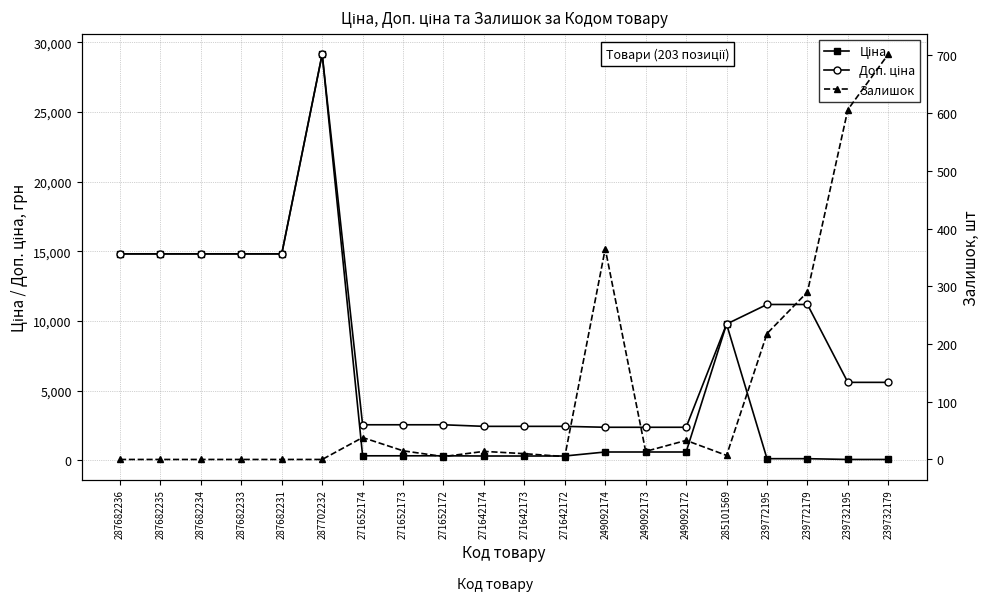

What is the minimum value for Доп. ціна?

2366.5